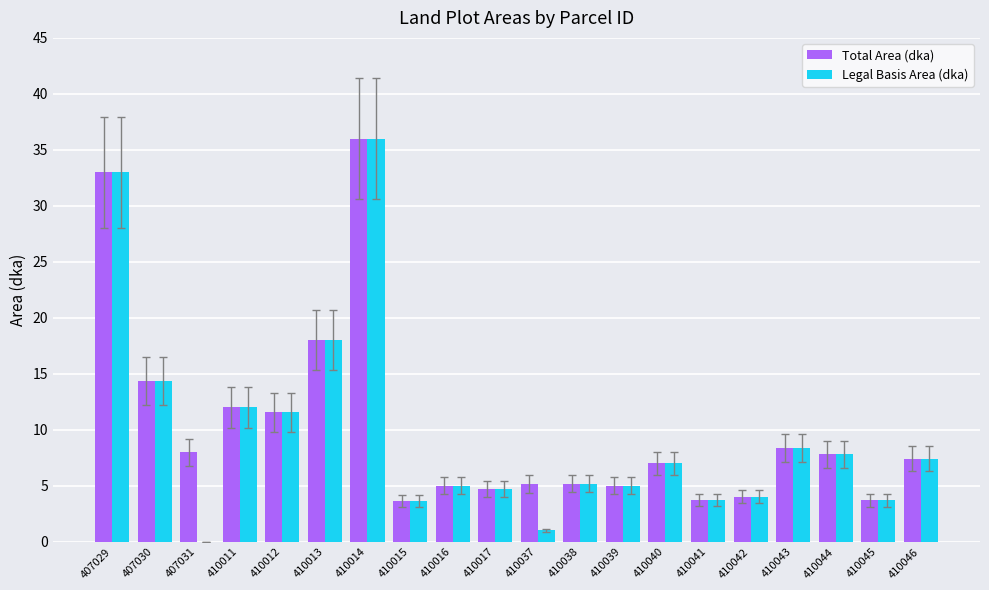

What is the sum of all Total Area (dka) values?

203.7